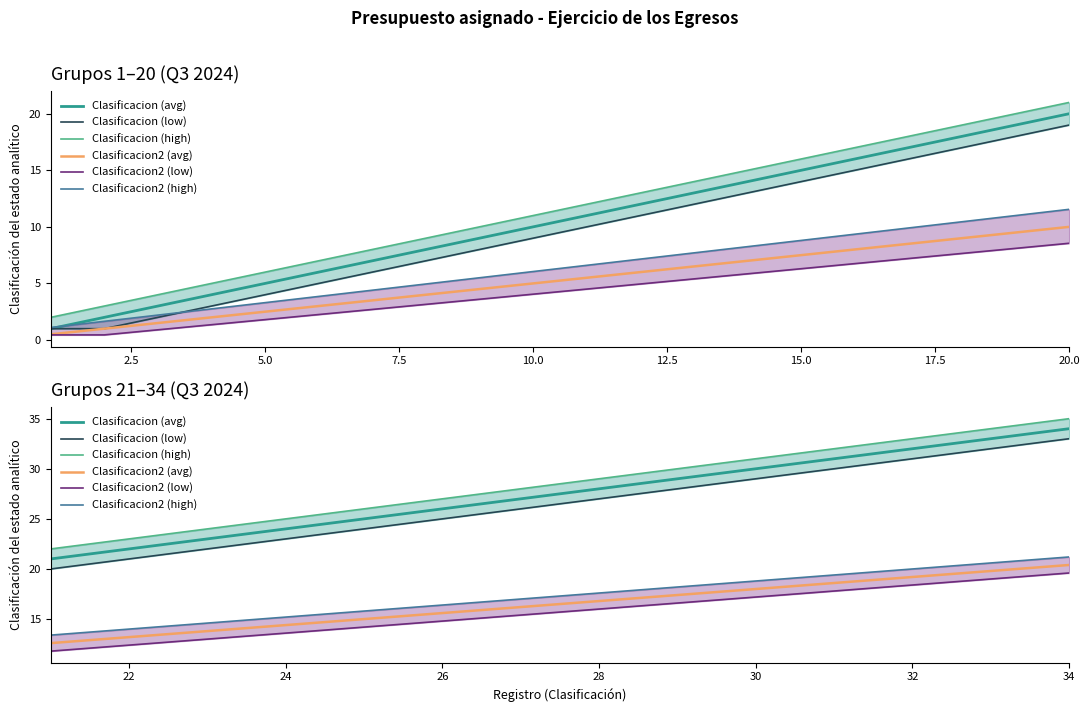

Does the chart have visible grid lines?

No